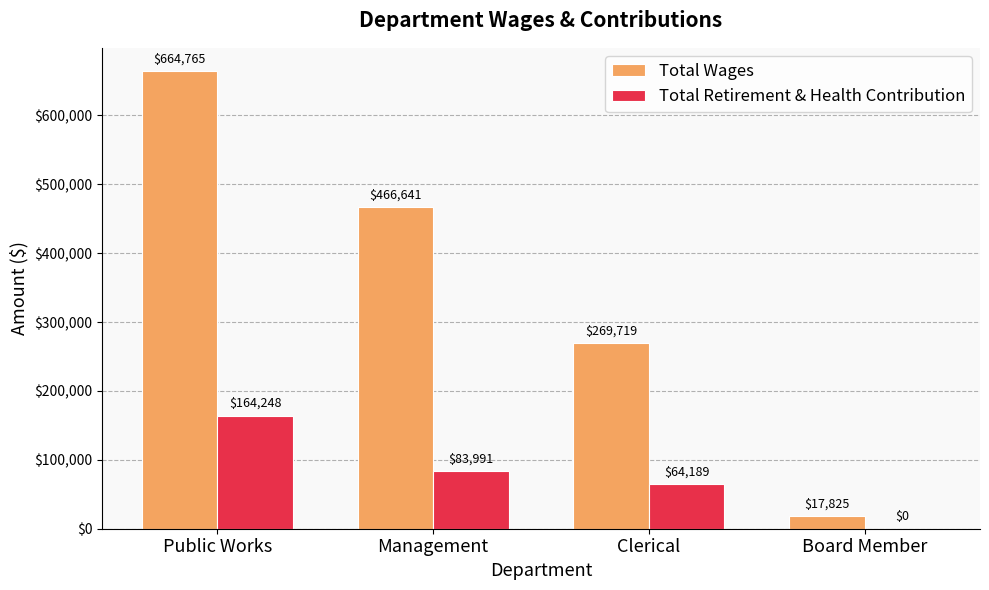

What is the sum of all Total Retirement & Health Contribution values?

312428